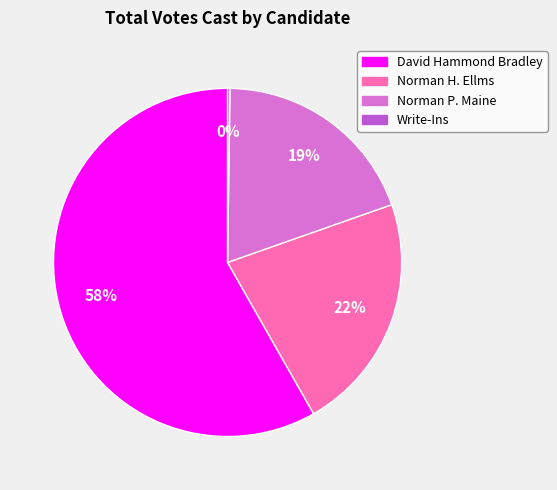

Which category has the biggest portion of the pie?

David Hammond Bradley